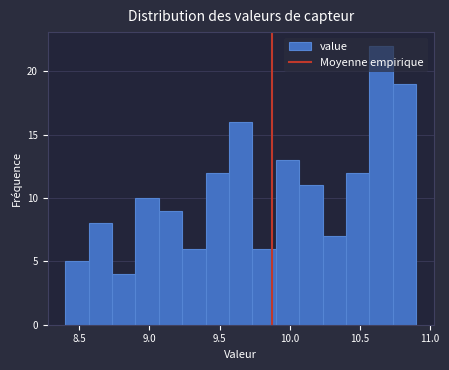

Around what value on the x-axis is the tallest bar? Give the approximate position of its centre, as read against the axis.

10.65